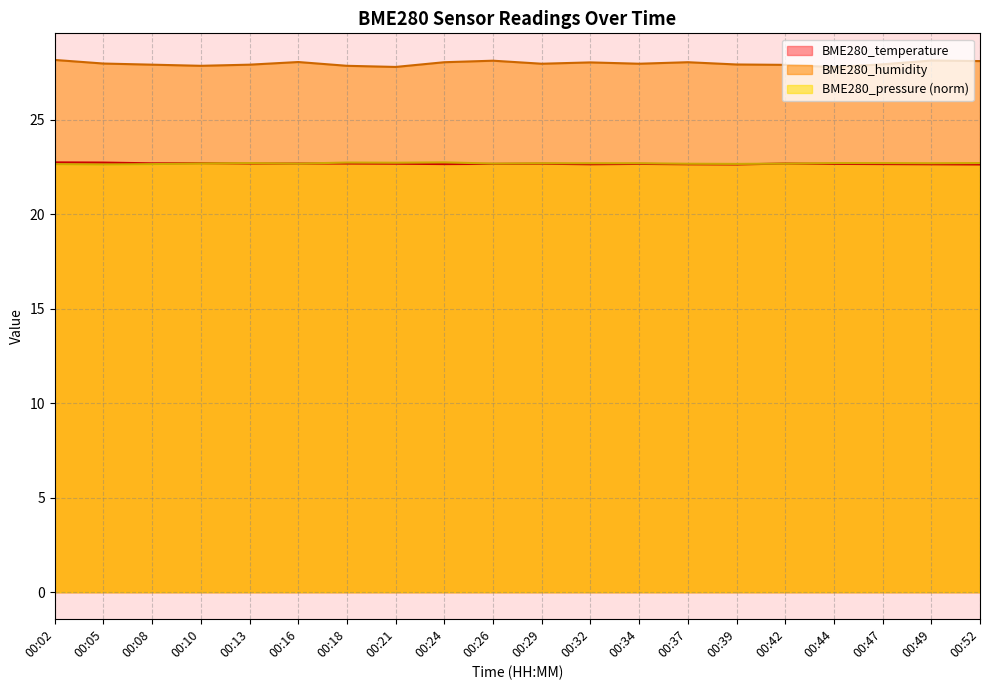

Rank the categories by BME280_temperature value from lowest to highest.

00:39, 00:52, 00:32, 00:37, 00:49, 00:24, 00:47, 00:26, 00:34, 00:44, 00:21, 00:29, 00:13, 00:16, 00:18, 00:42, 00:08, 00:10, 00:05, 00:02